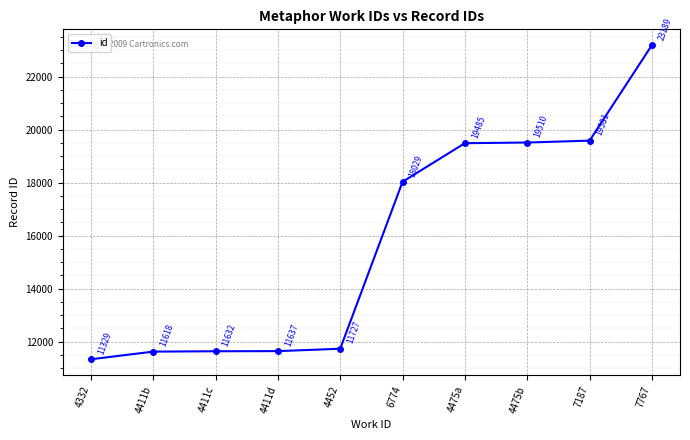

True or false: there are more than 0 points higher than both neighbors.

False